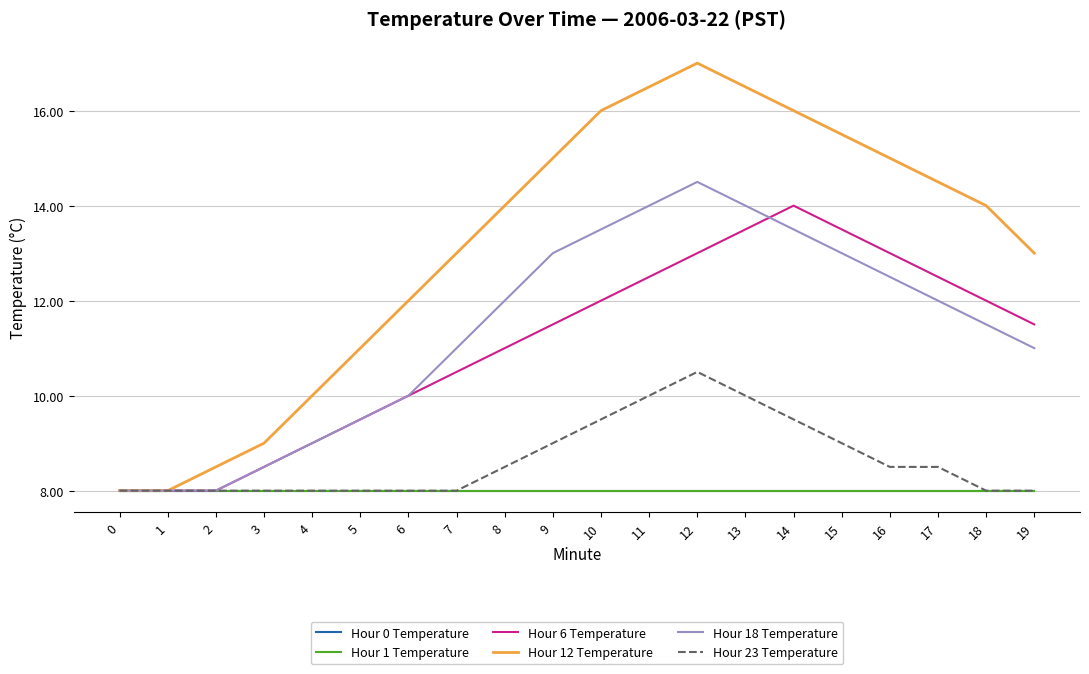

How many lines are shown in the chart?

6